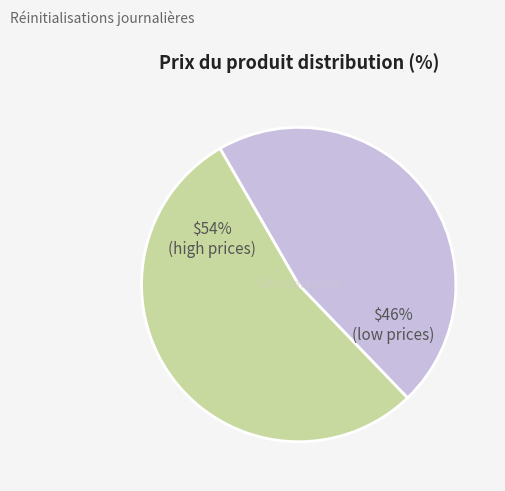

Count the number of slices in the pie.

2